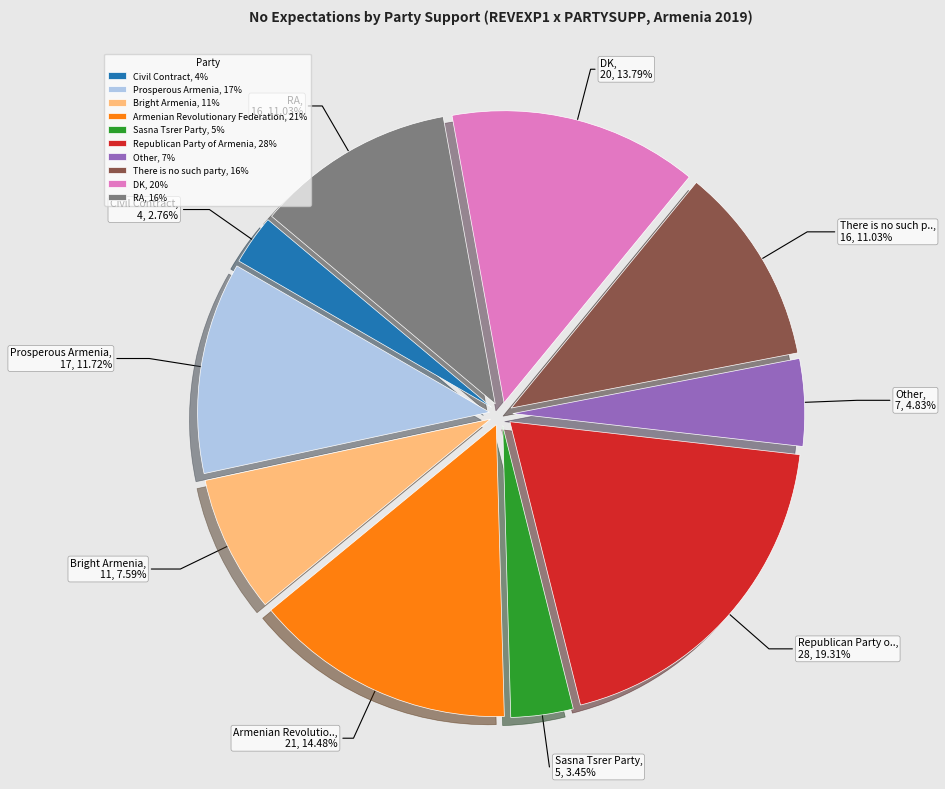

Is the sum of DK and RA greater than half?

No